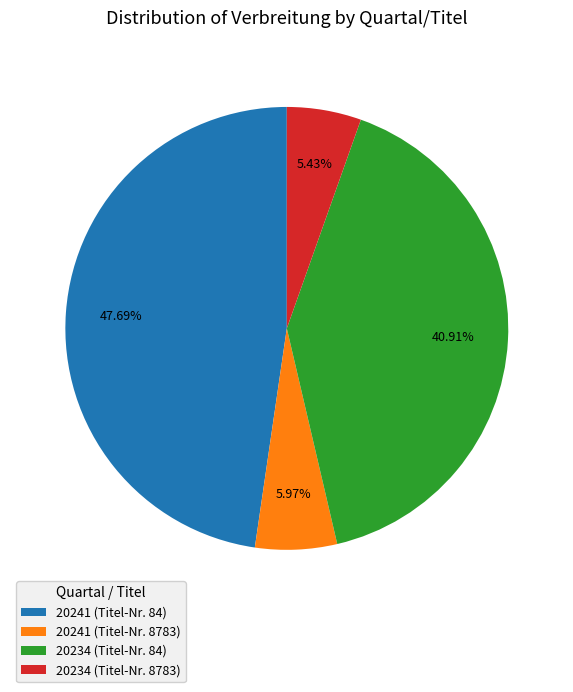

To the nearest percent, what is the difference between the 20241 (Titel-Nr. 8783) and 20234 (Titel-Nr. 84) slice percentages?

35%